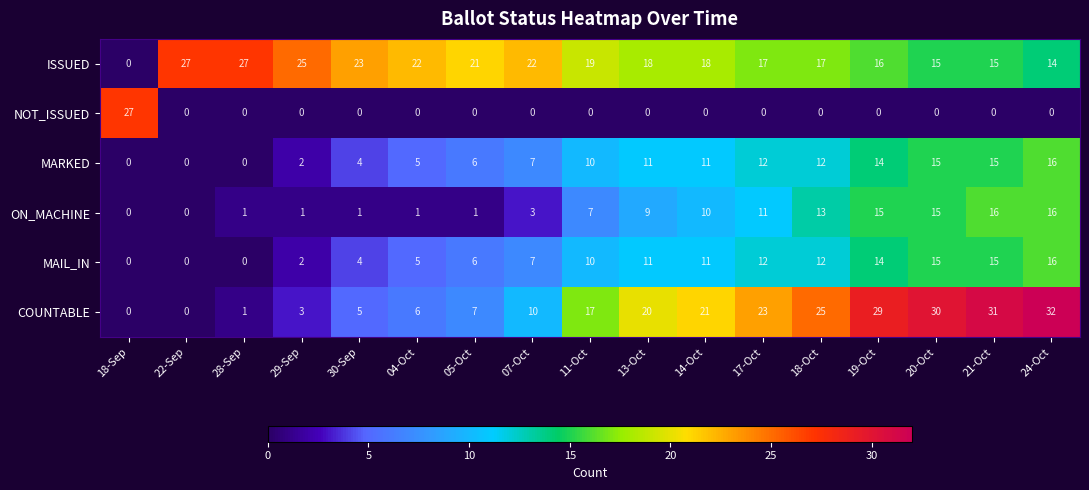

What is the sum of all COUNTABLE values?

260